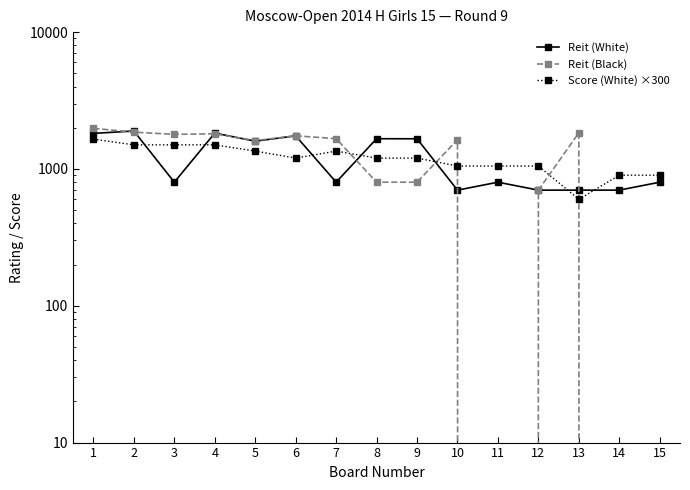

Reading left to right, extract all data points from this chart.

Reit (White): 1=1818	2=1894	3=800	4=1828	5=1595	6=1746	7=800	8=1663	9=1661	10=700	11=800	12=700	13=700	14=700	15=800
Reit (Black): 1=1981	2=1857	3=1790	4=1807	5=1611	6=1746	7=1665	8=800	9=800	10=1635	11=0	12=700	13=1837	14=0	15=0
Score (White) ×300: 1=1650	2=1500	3=1500	4=1500	5=1350	6=1200	7=1350	8=1200	9=1200	10=1050	11=1050	12=1050	13=600	14=900	15=900